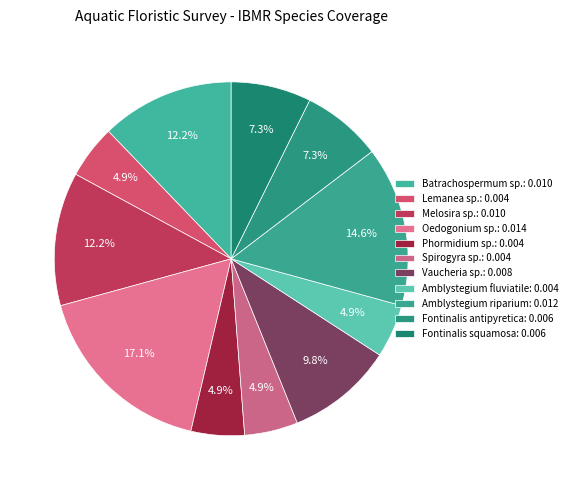

How many slices are in this pie chart?

11